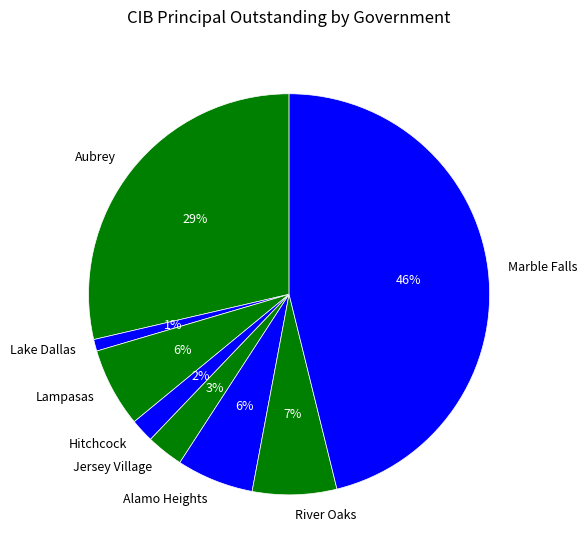

What percentage is the Lampasas slice, to the nearest percent?

6%